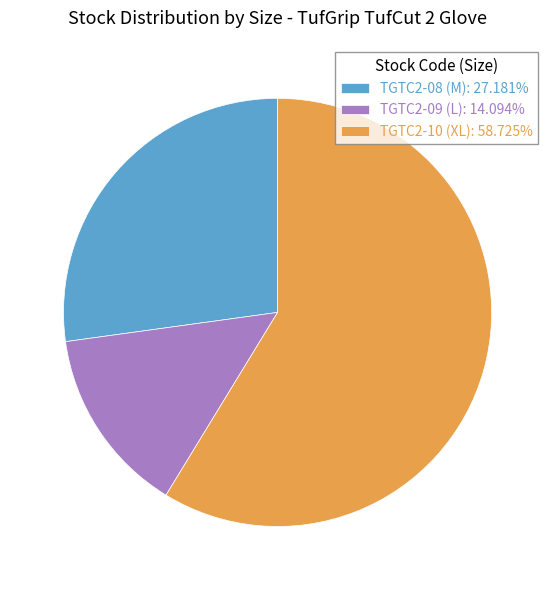

Does TGTC2-10 (XL): 58.725% represent more than half of the total?

Yes